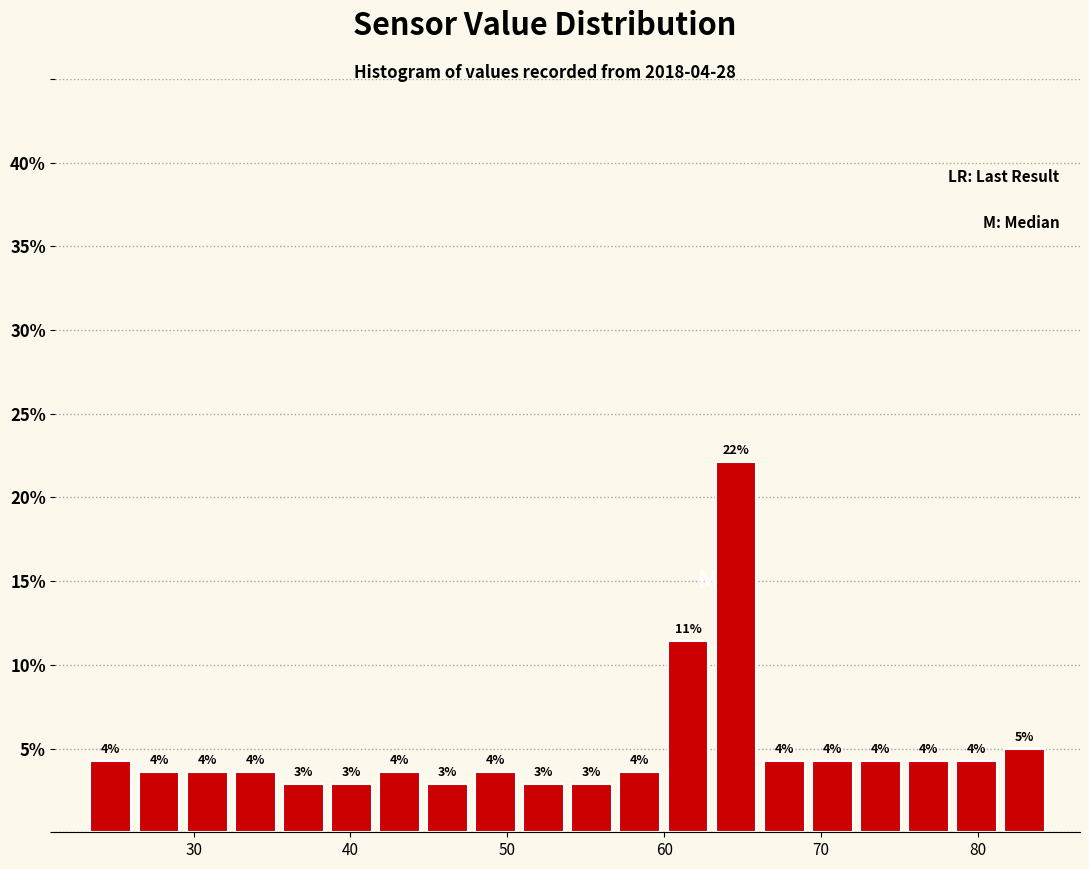

Read against the x-axis, roughly where is the centre of the tallest bar?

65